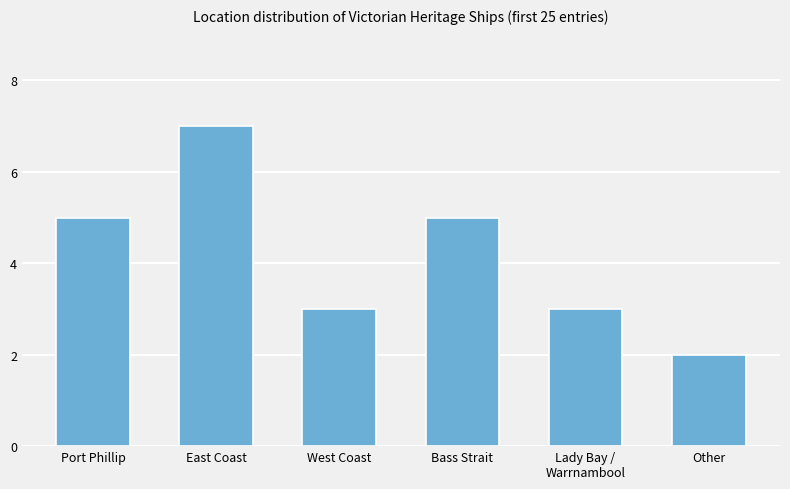

What is the average value?

4